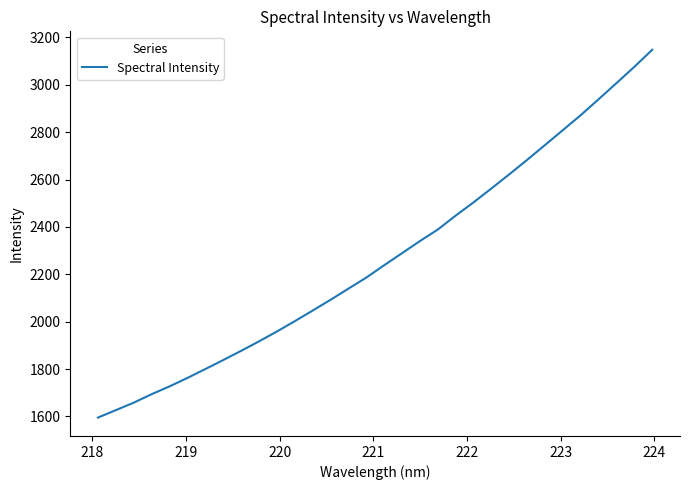

What is the minimum value shown in the chart?

1595.0